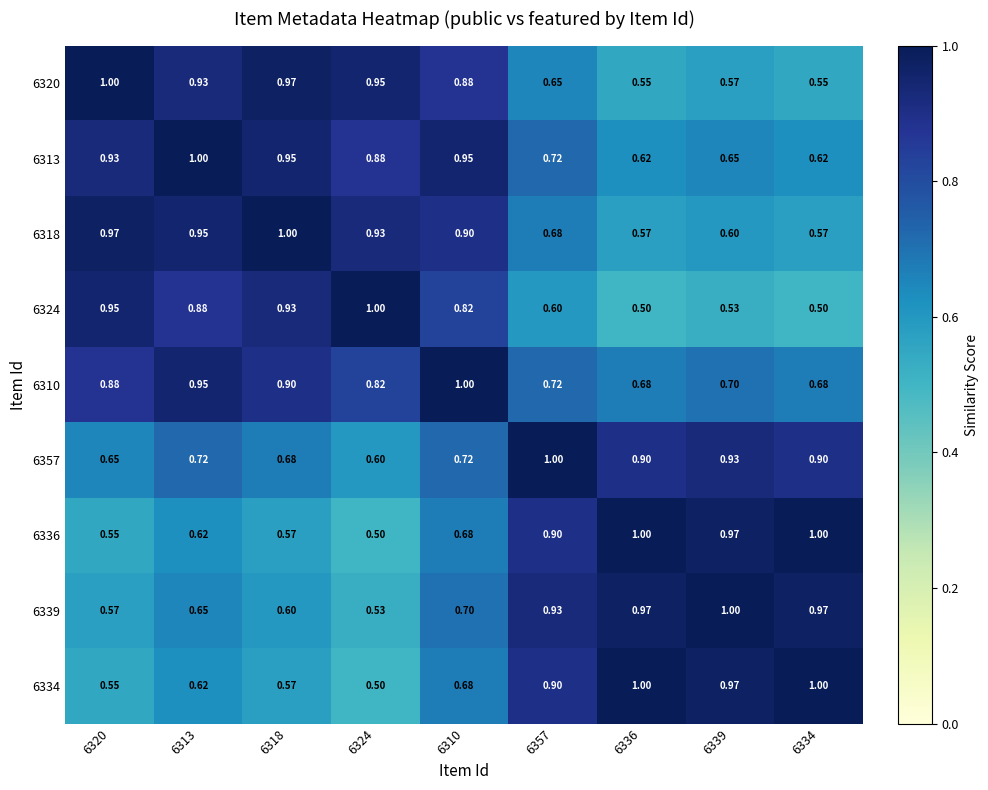

Count the number of data series in this chart.

9